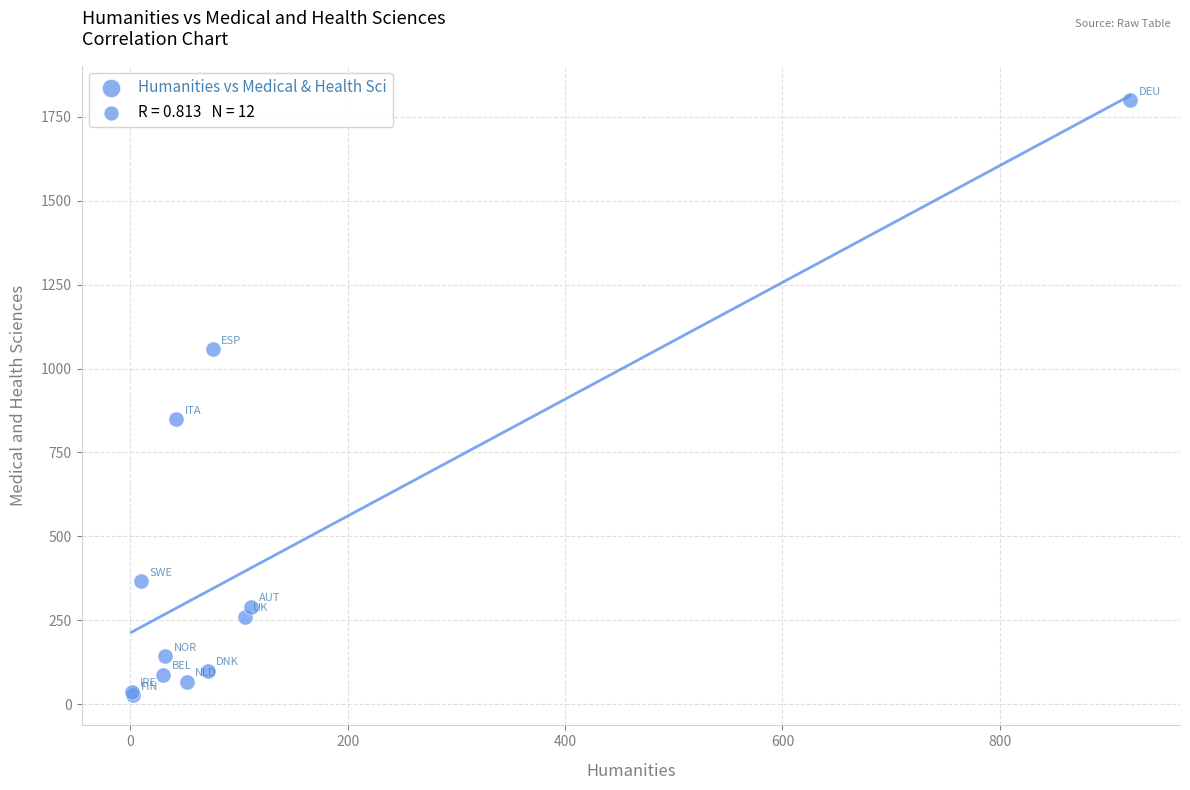

What Y value in the scatter plot is closest to 912?

849